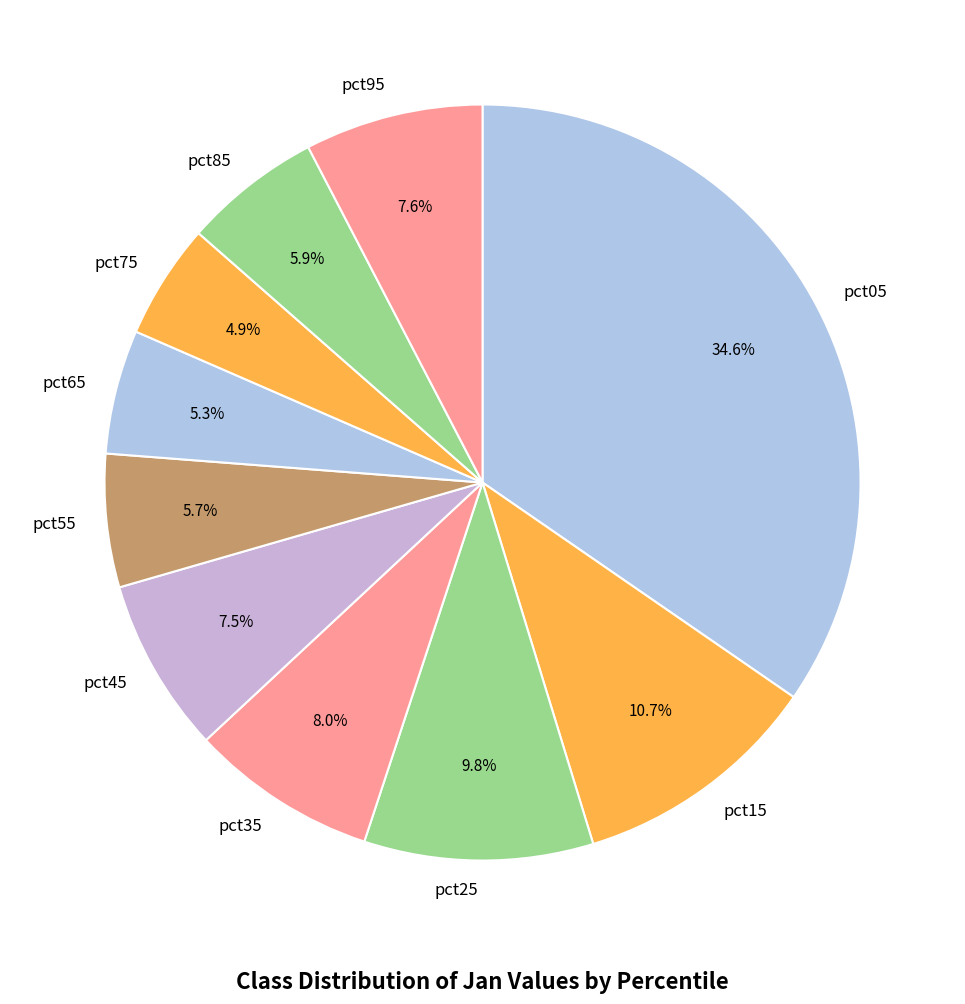

How many slices are in this pie chart?

10